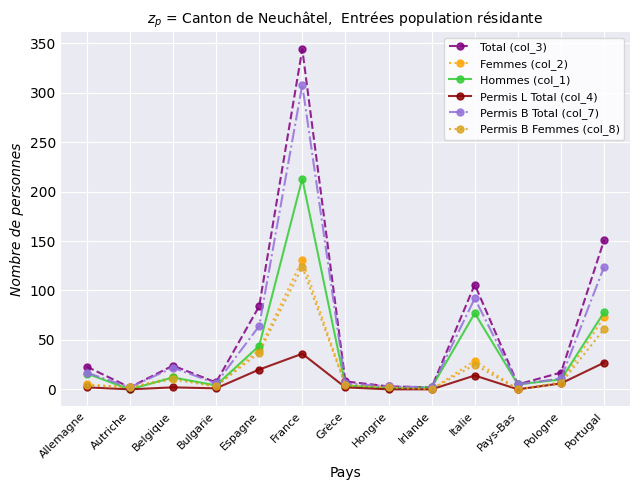

True or false: Hommes (col_1) has more than 1 interior local peaks.

True